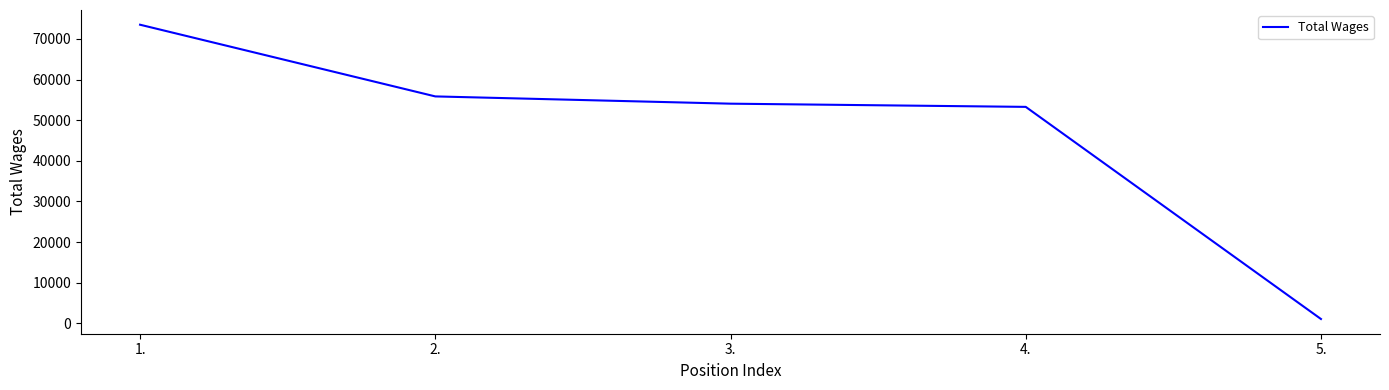

True or false: the data shows 53284 at 4..

True